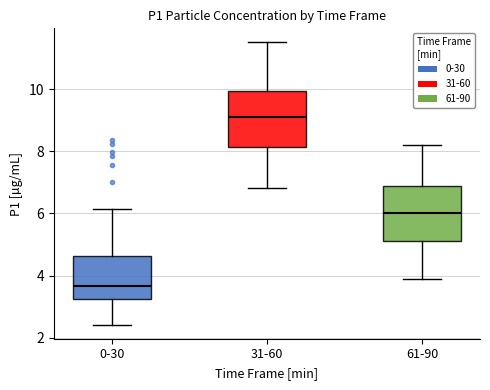

Which box's median line is the lowest?

0-30